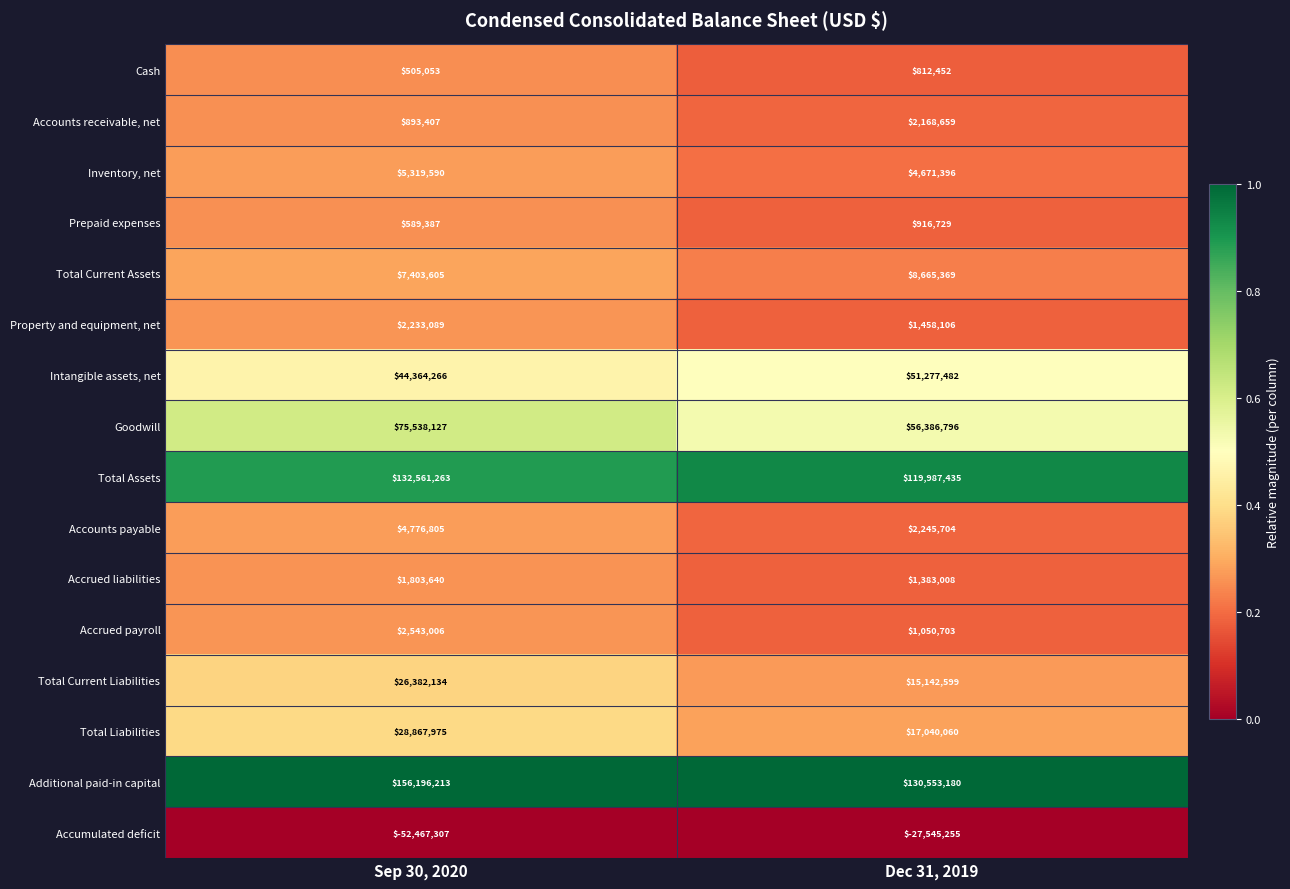

What is the highest value of the Goodwill series?

75538127